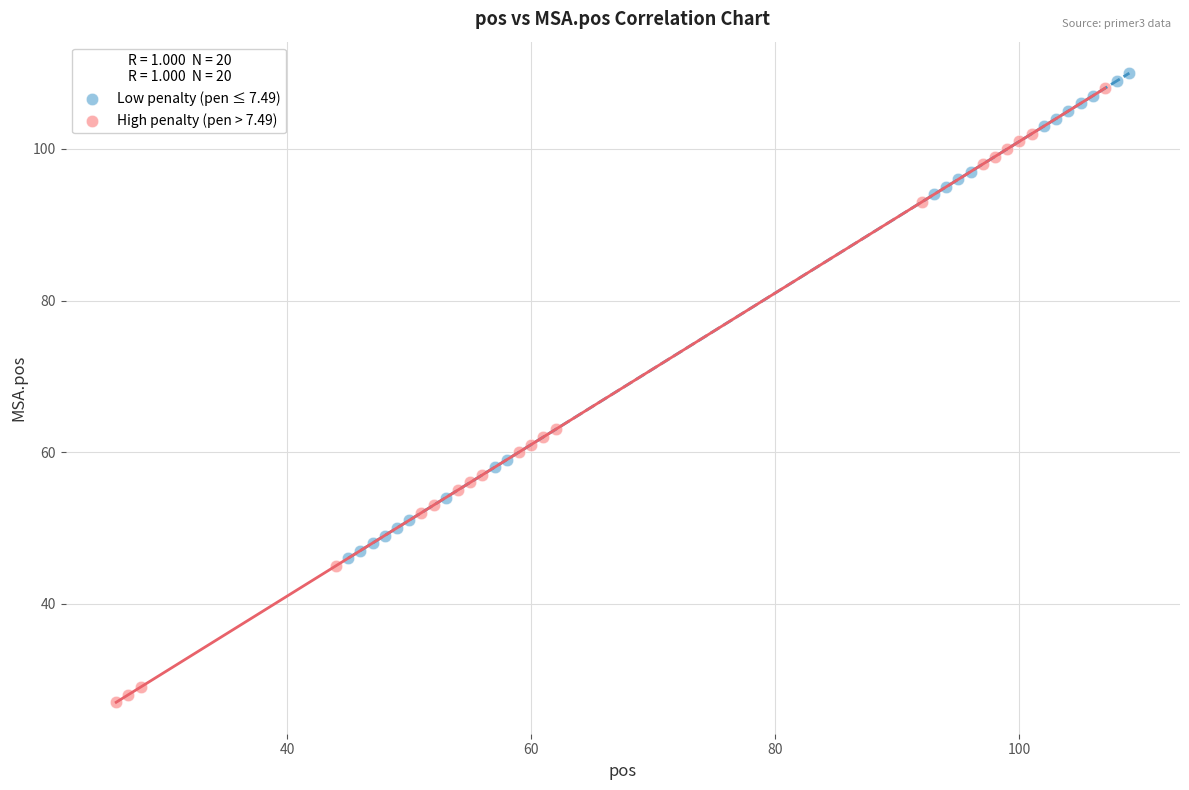

Which series reaches the minimum Y coordinate?

High penalty (pen > 7.49)